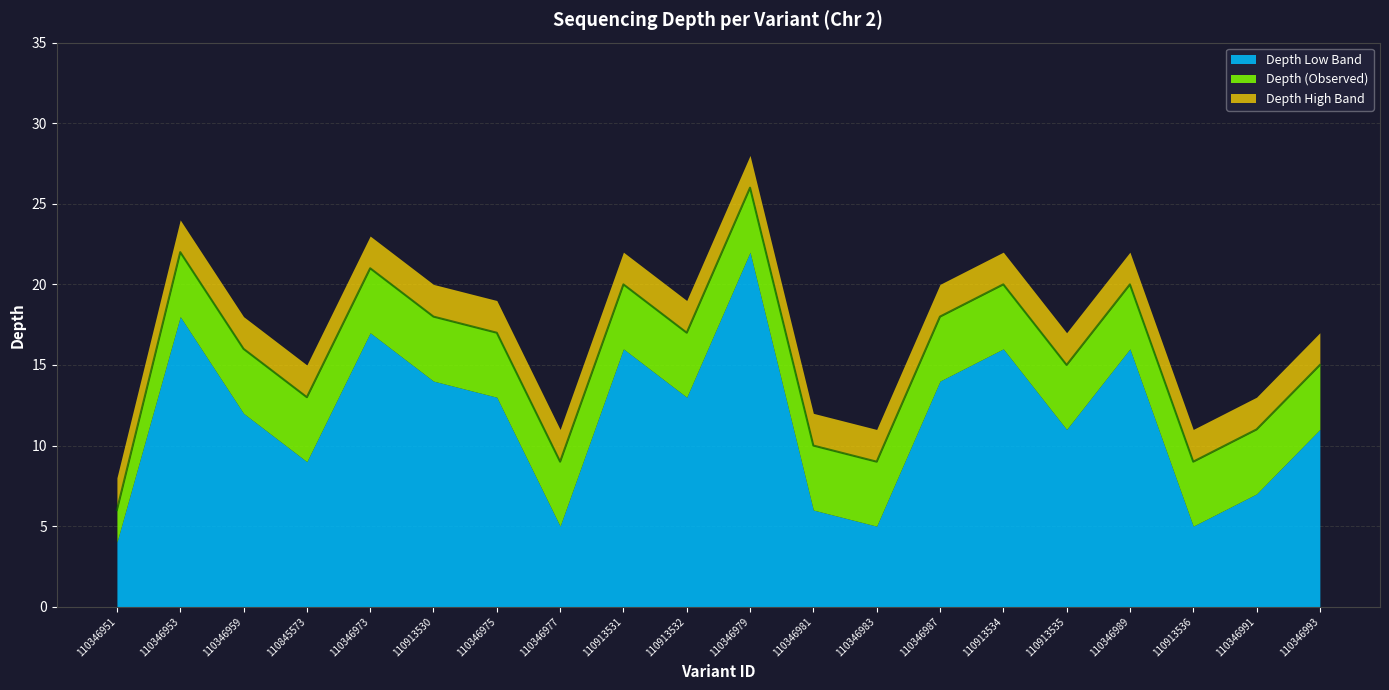

Reading left to right, extract all data points from this chart.

depth: 110346951=6	110346953=22	110346959=16	110845573=13	110346973=21	110913530=18	110346975=17	110346977=9	110913531=20	110913532=17	110346979=26	110346981=10	110346983=9	110346987=18	110913534=20	110913535=15	110346989=20	110913536=9	110346991=11	110346993=15
depth_high: 110346951=8	110346953=24	110346959=18	110845573=15	110346973=23	110913530=20	110346975=19	110346977=11	110913531=22	110913532=19	110346979=28	110346981=12	110346983=11	110346987=20	110913534=22	110913535=17	110346989=22	110913536=11	110346991=13	110346993=17
depth_low: 110346951=4	110346953=18	110346959=12	110845573=9	110346973=17	110913530=14	110346975=13	110346977=5	110913531=16	110913532=13	110346979=22	110346981=6	110346983=5	110346987=14	110913534=16	110913535=11	110346989=16	110913536=5	110346991=7	110346993=11